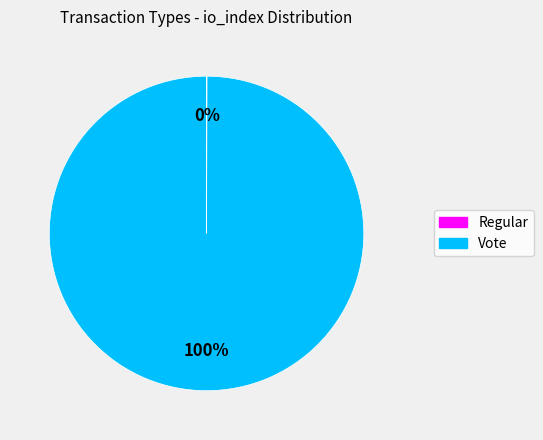

To the nearest percent, what is the average slice percentage?

50%